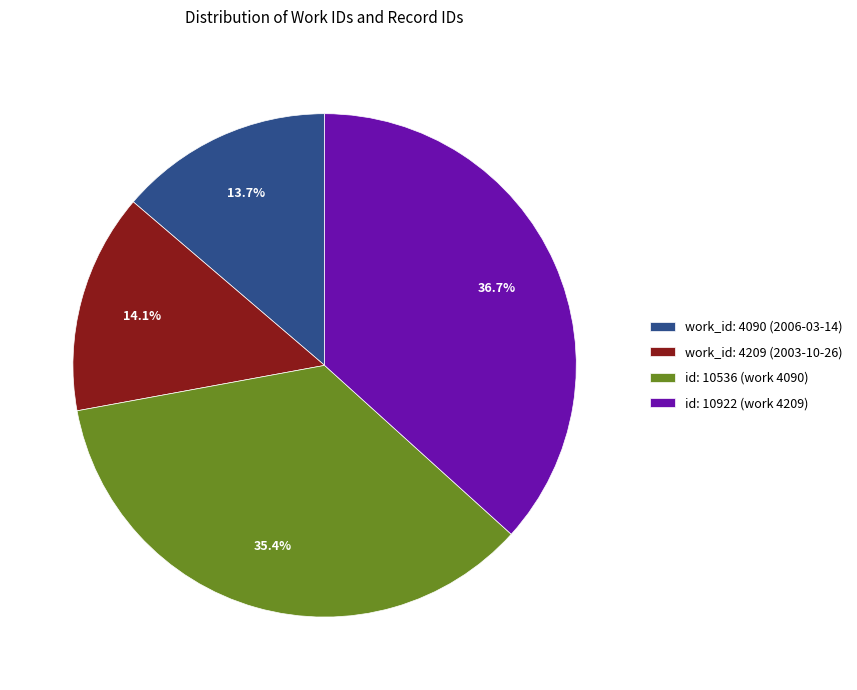

Is work_id: 4209 (2003-10-26) the majority of the pie?

No